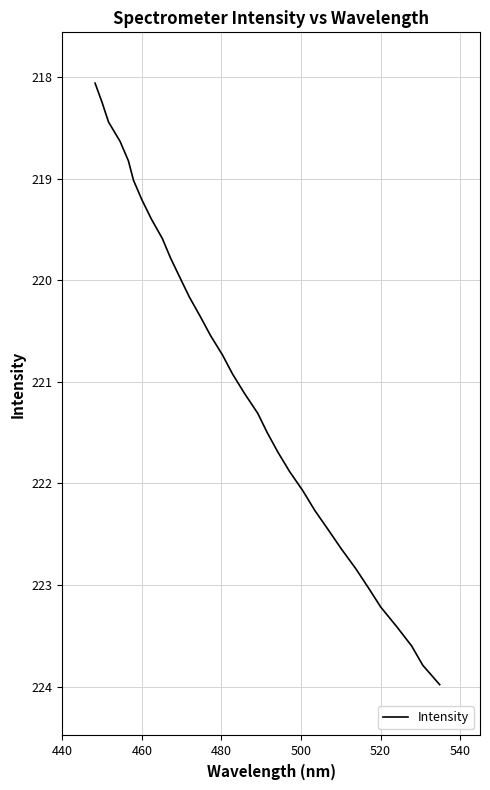

What is the greatest value displayed?

224.0